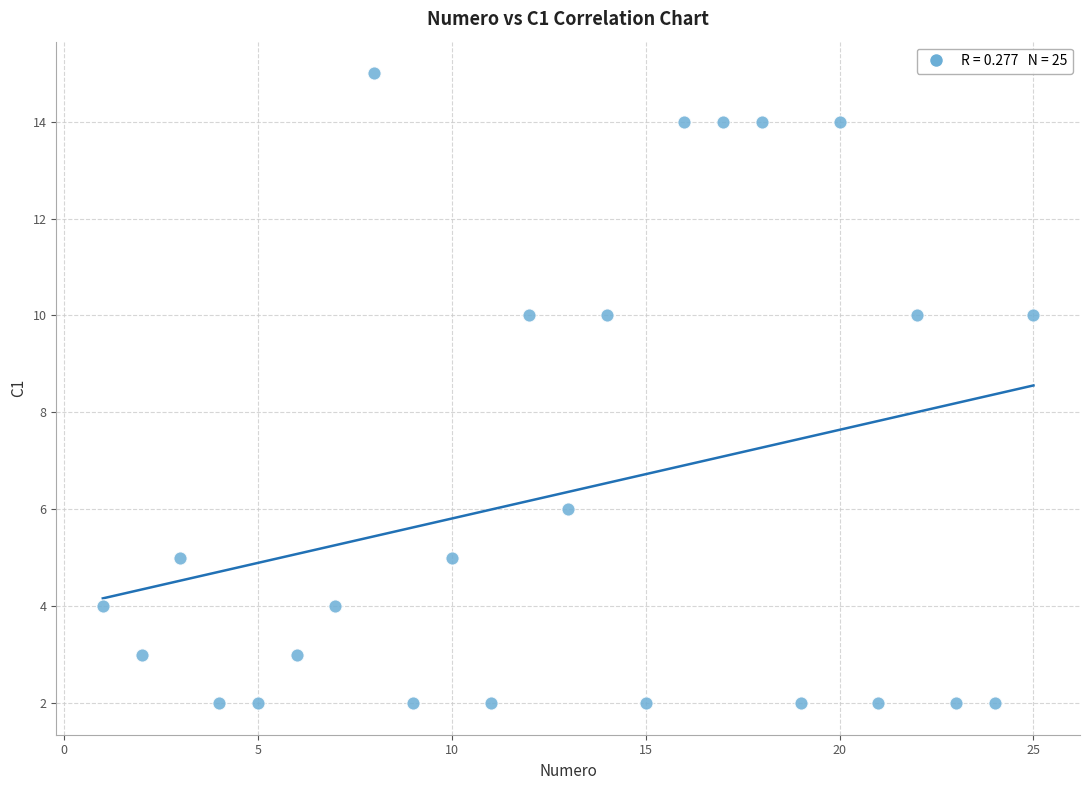

What is the range of X values (max minus min)?

24